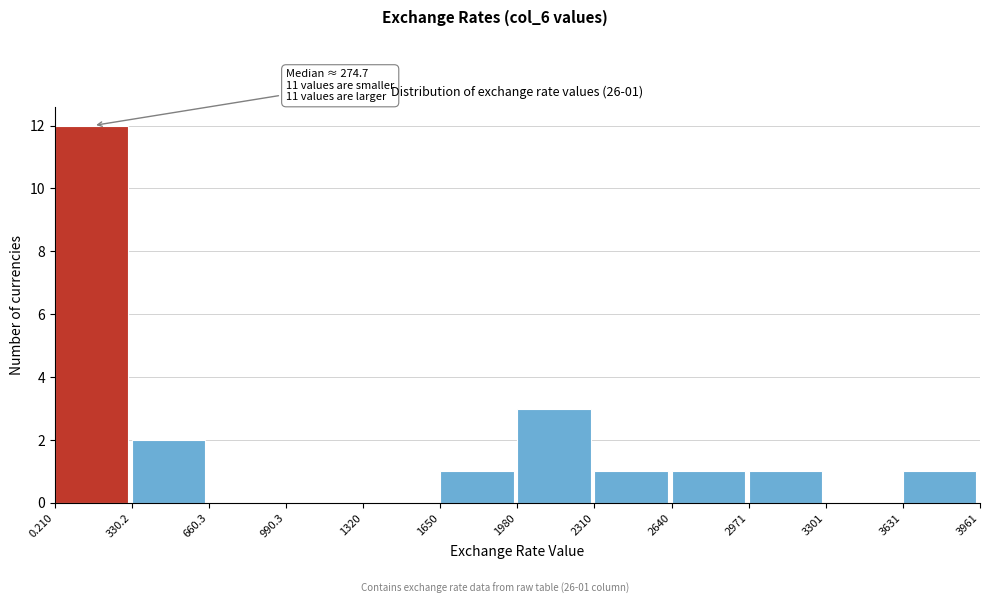

Which range on the x-axis has the tallest bar?

0.210 to 330.2